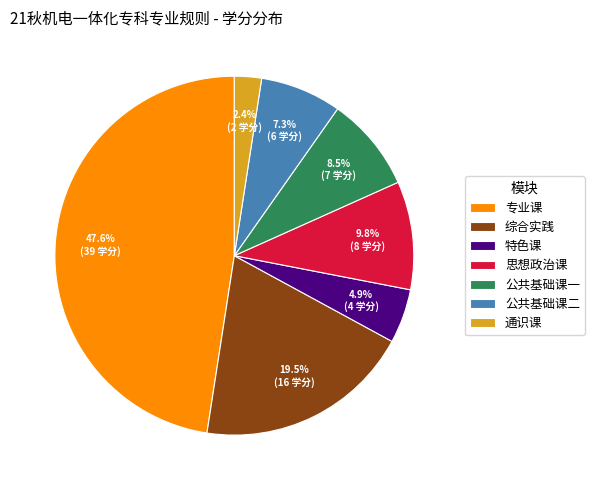

Is it true that 专业课 is 56% of the pie?

False